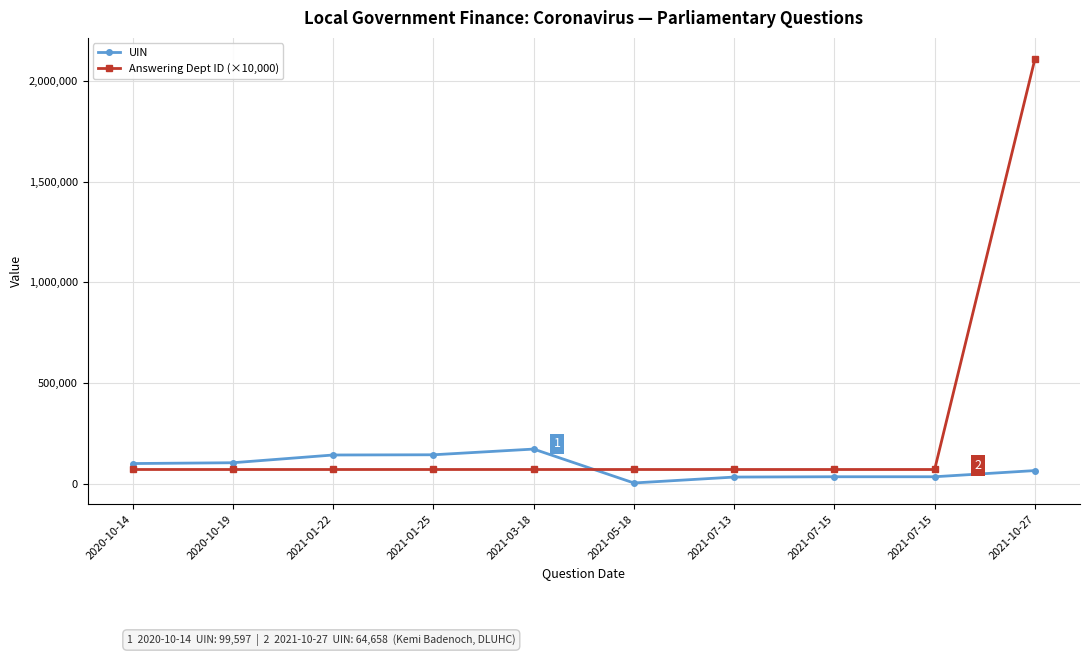

How many data points does each series have?

10